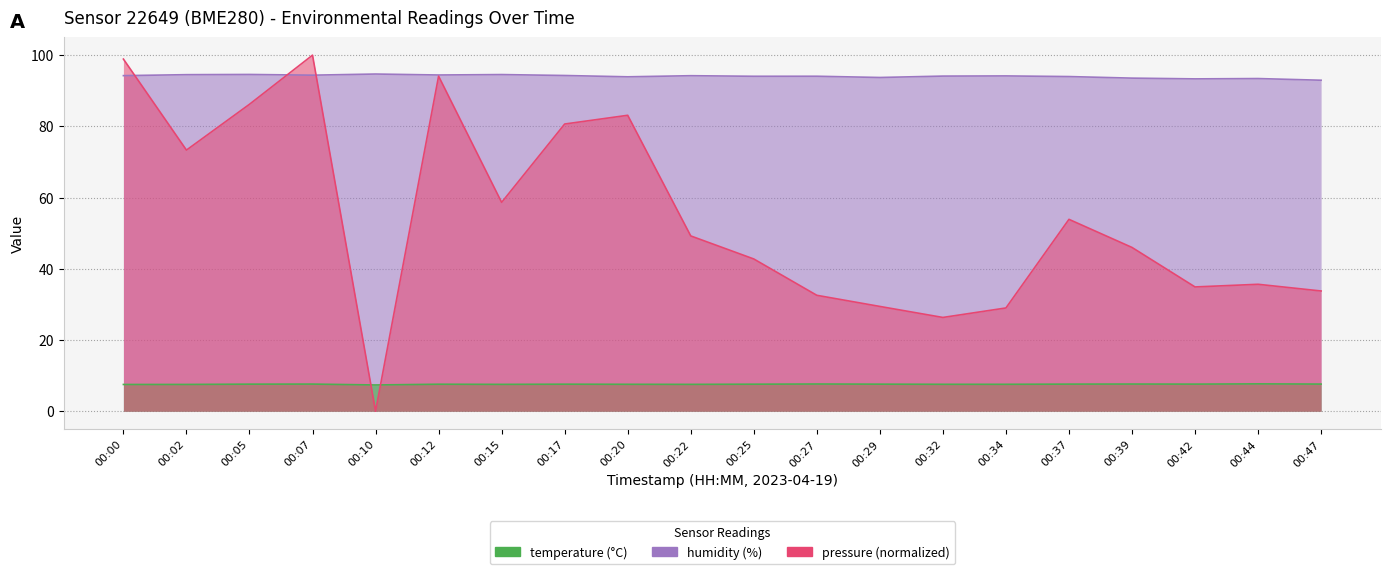

Rank the series by their average value, from highest to lowest.

humidity, pressure, temperature